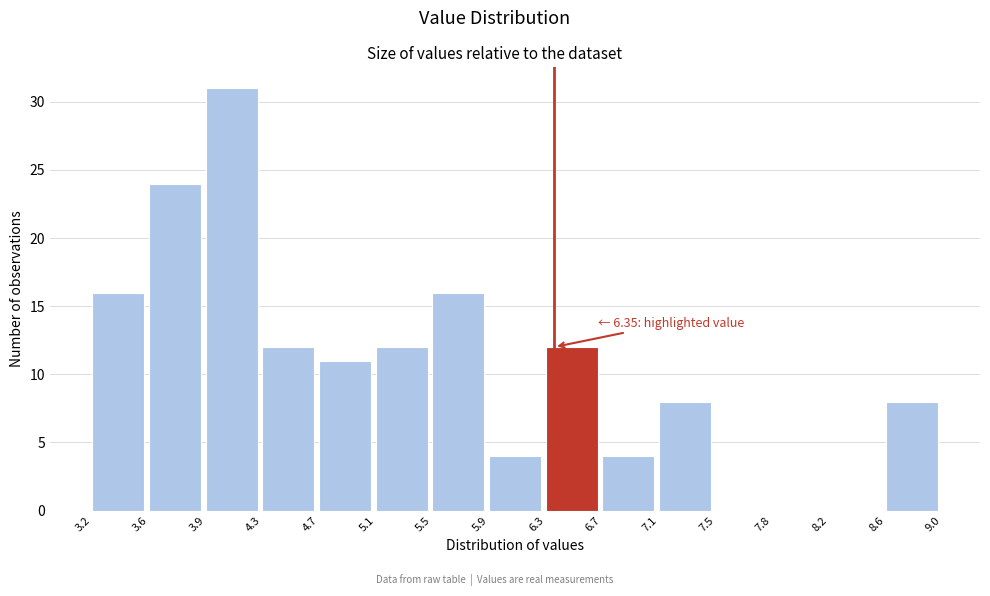

Which range on the x-axis has the tallest bar?

3.9 to 4.3